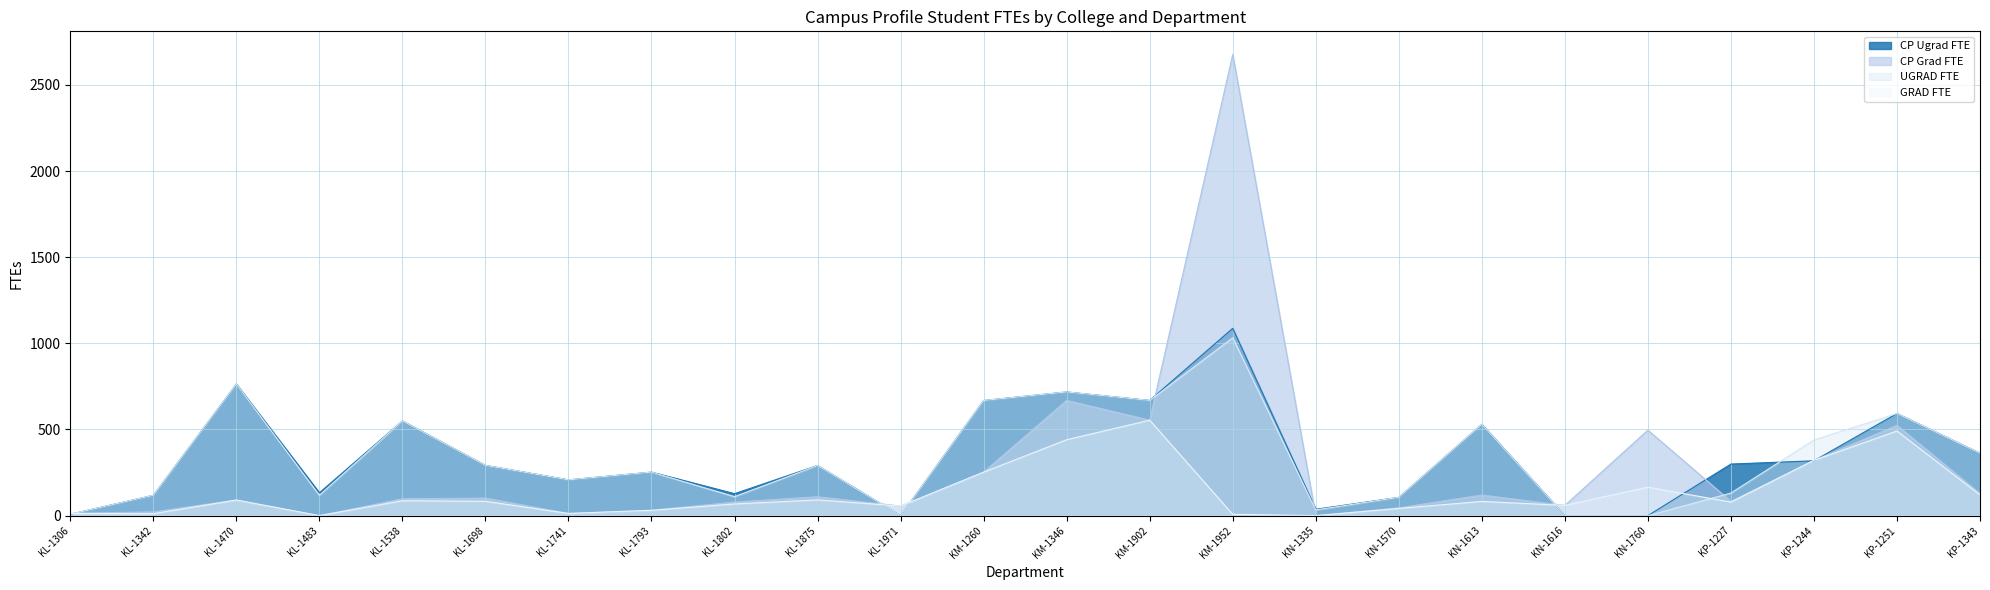

What position from the right is KP-1251?

2